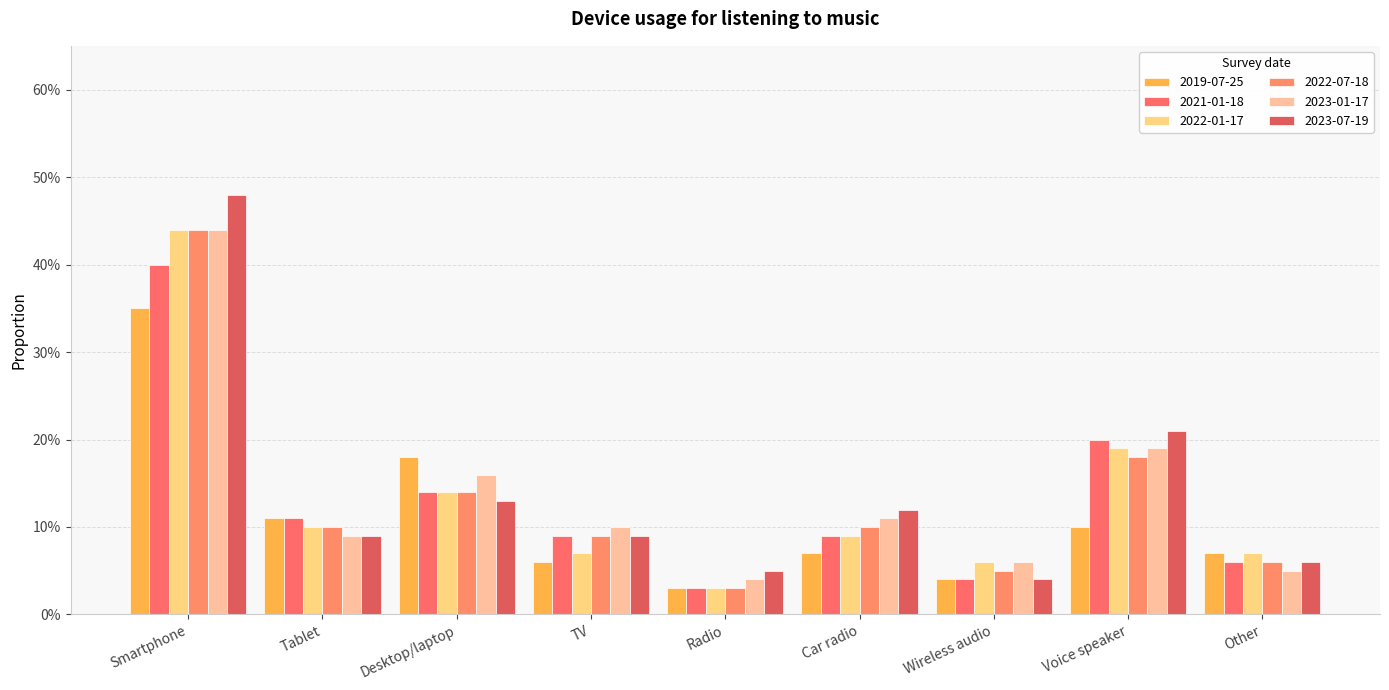

The 2022-07-18 series shows 0.2 at Desktop/laptop. True or false?

False